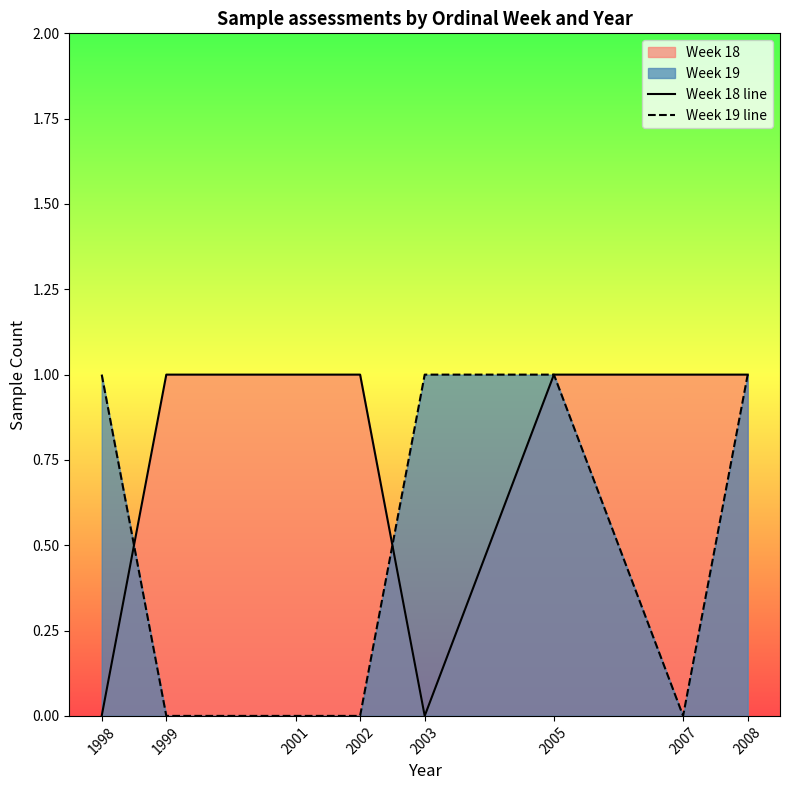

True or false: Week 19 line has more than 2 interior local peaks.

False